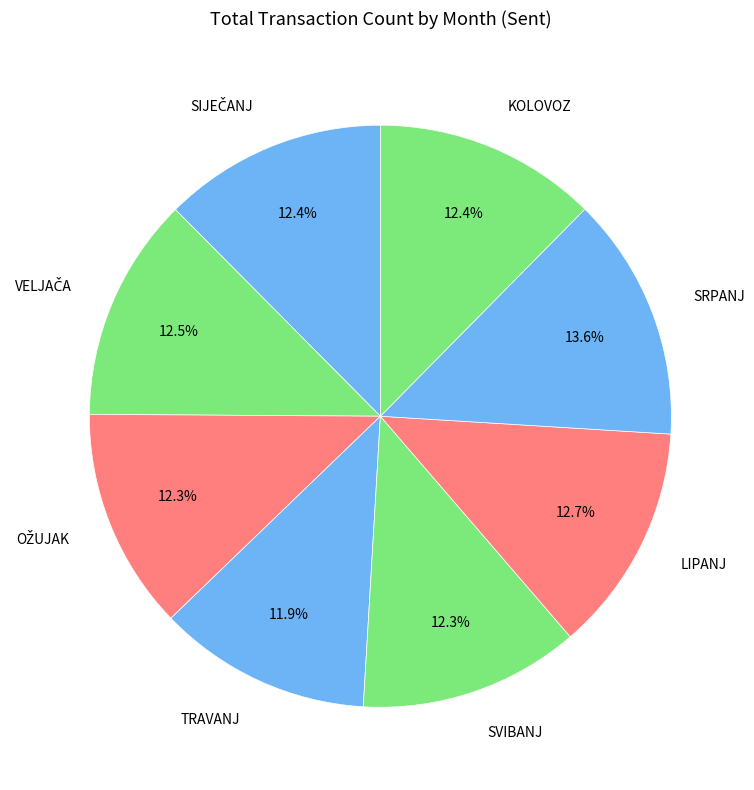

To the nearest percent, what portion does TRAVANJ represent?

12%